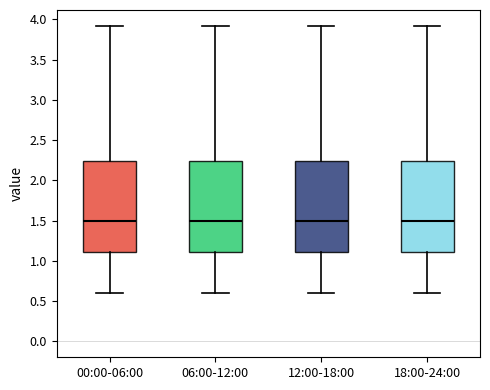

Reading left to right, read every box against the y-axis: the position of its median line, the range the box covers, and the ends of its whiskers. The values are not printed on the chart, so give them approximately, as read against the axis.

00:00-06:00: median 1.50, box 1.10 to 2.25, whiskers 0.60 to 3.90
06:00-12:00: median 1.50, box 1.10 to 2.25, whiskers 0.60 to 3.90
12:00-18:00: median 1.50, box 1.10 to 2.25, whiskers 0.60 to 3.90
18:00-24:00: median 1.50, box 1.10 to 2.25, whiskers 0.60 to 3.90